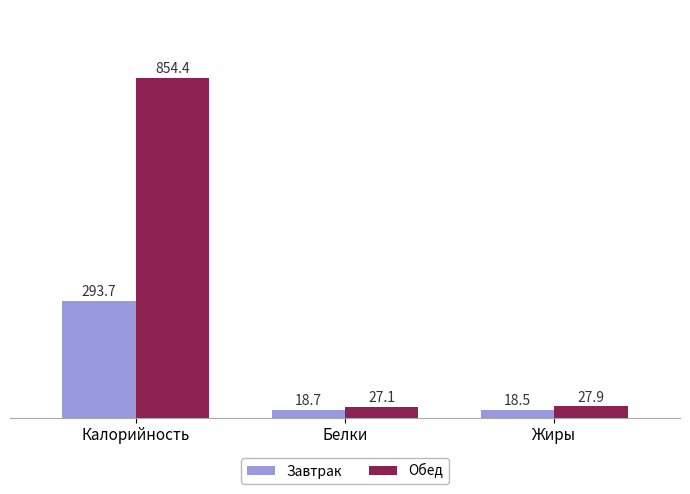

List the series in order of their peak value, lowest first.

Завтрак, Обед